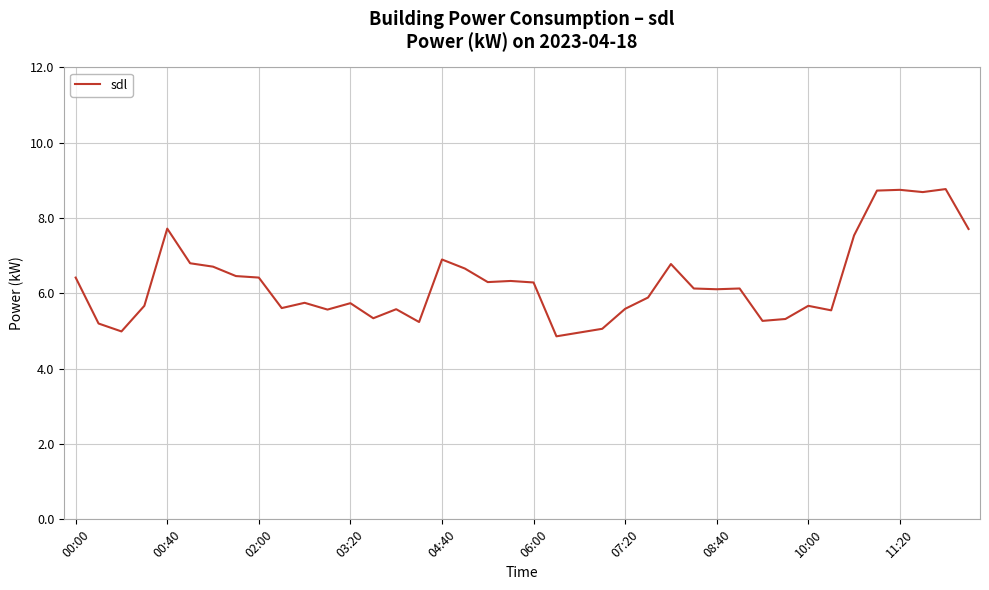

What is the greatest value displayed?

8.8